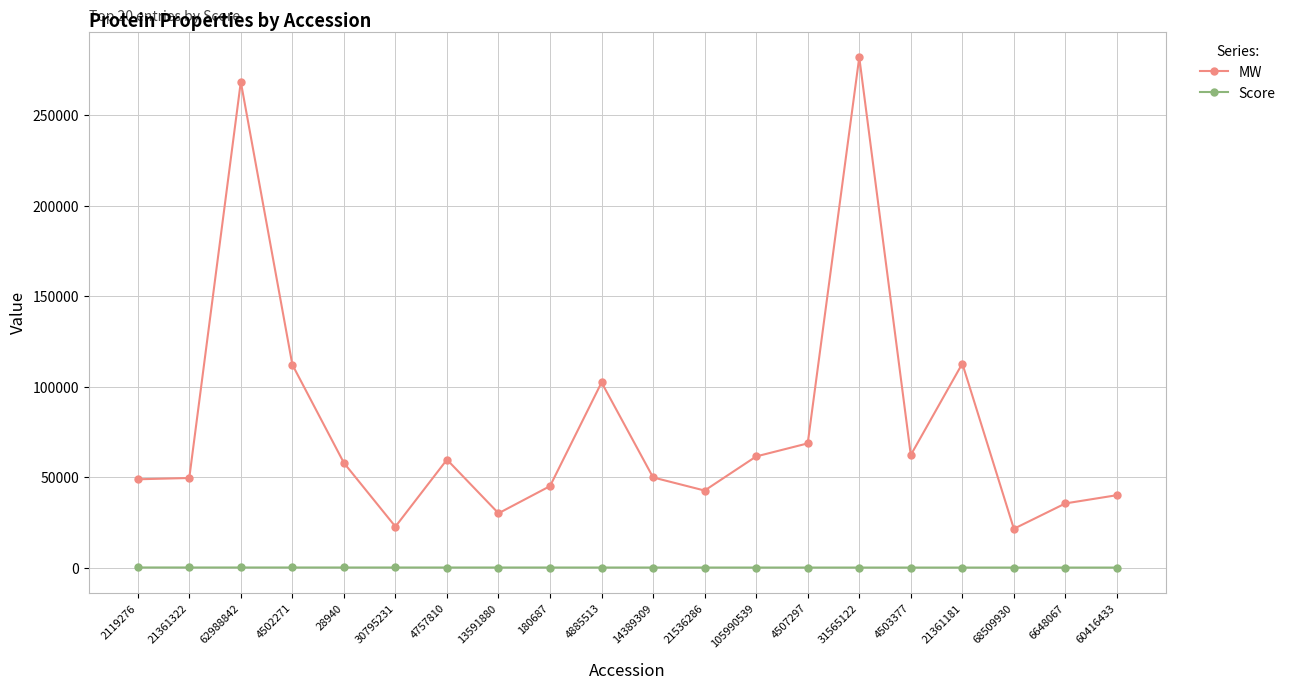

What is the approximate value of MW at 30795231?

22680.0